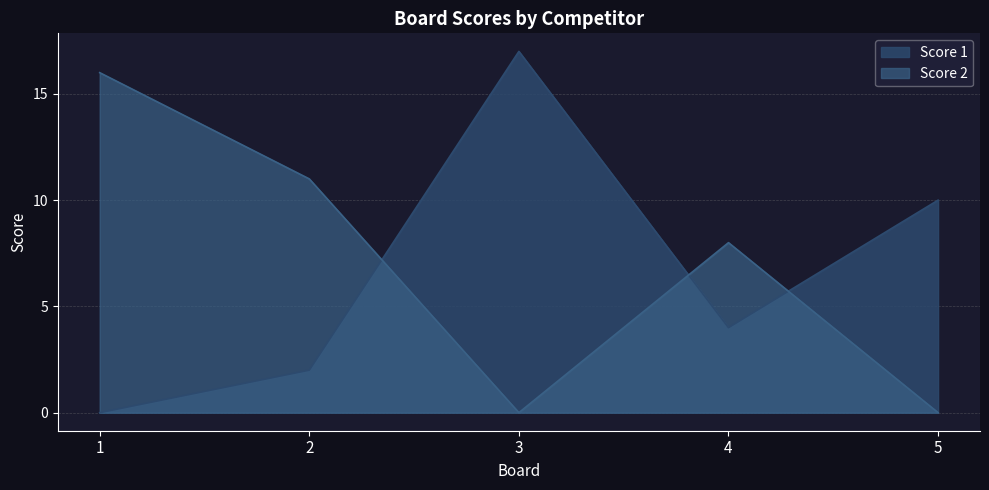

How many times do Score 2 and Score 1 cross each other?

3